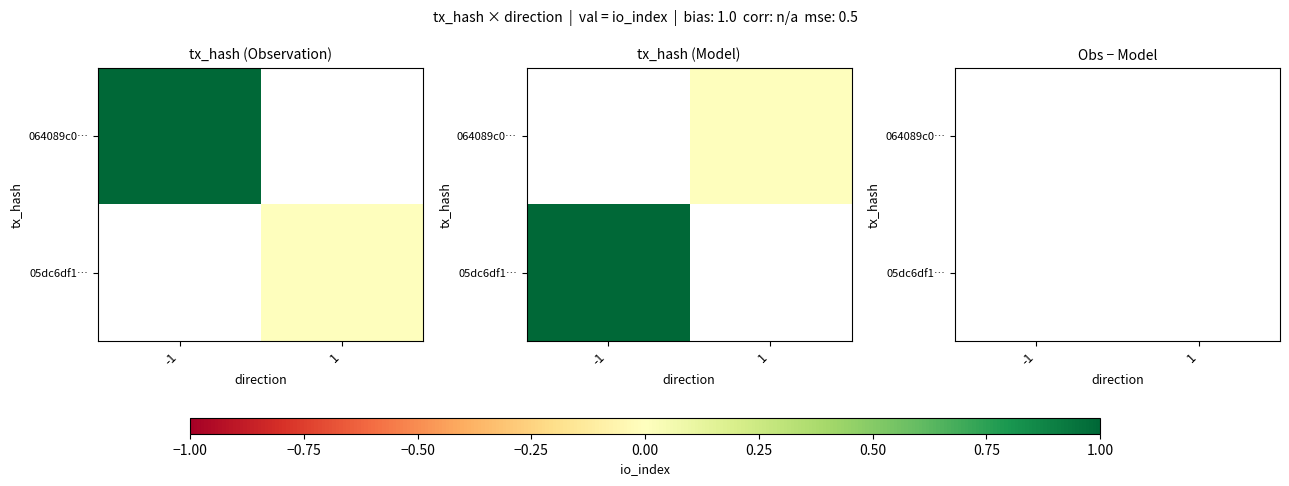

Rank the series by their maximum value, from highest to lowest.

064089c0…, 05dc6df1…